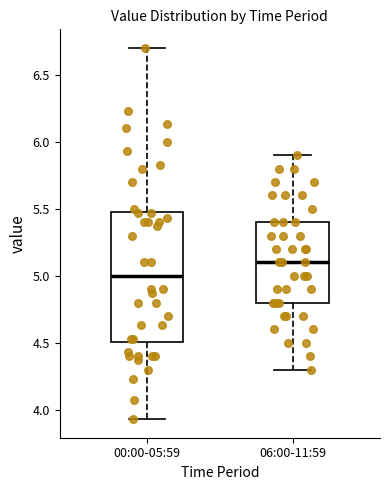

Where does the median line of the box for 06:00-11:59 sit on the y-axis? The values are not printed on the chart, so give them approximately, as read against the axis.

5.10